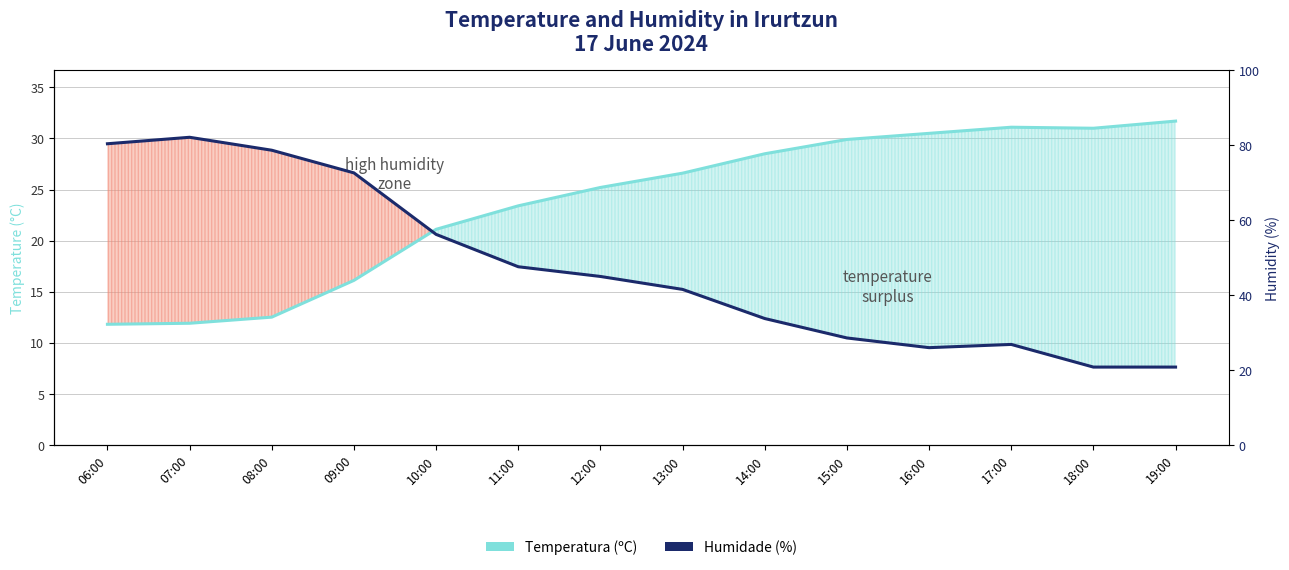

Between which two adjacent categories do Humidade (%) and Temperatura (ºC) first intersect?

09:00 and 10:00